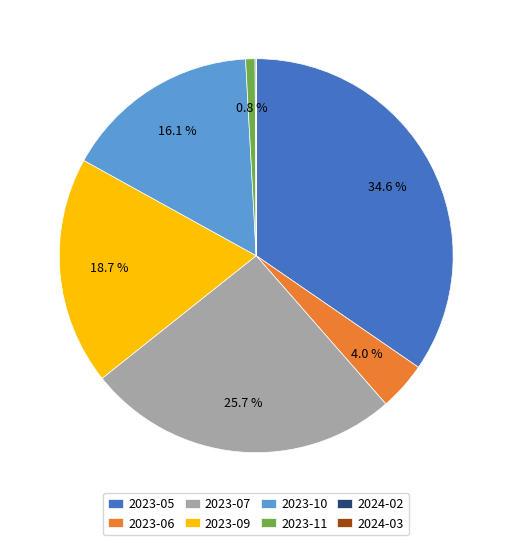

Which slice is the largest?

2023-05